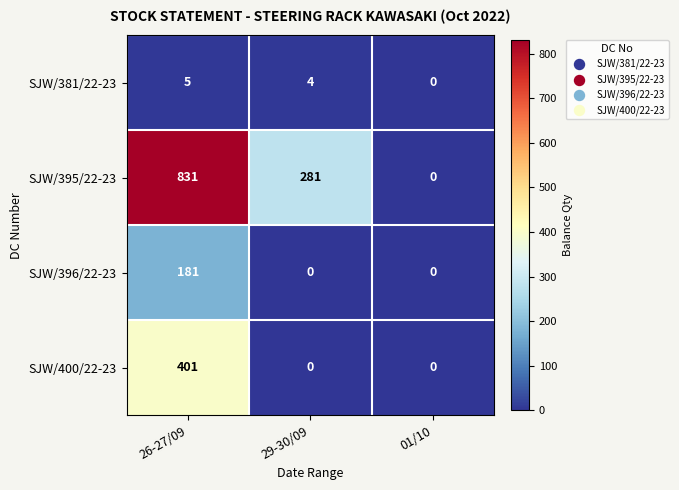

True or false: SJW/381/22-23 has a value of 0 at 01/10.

True